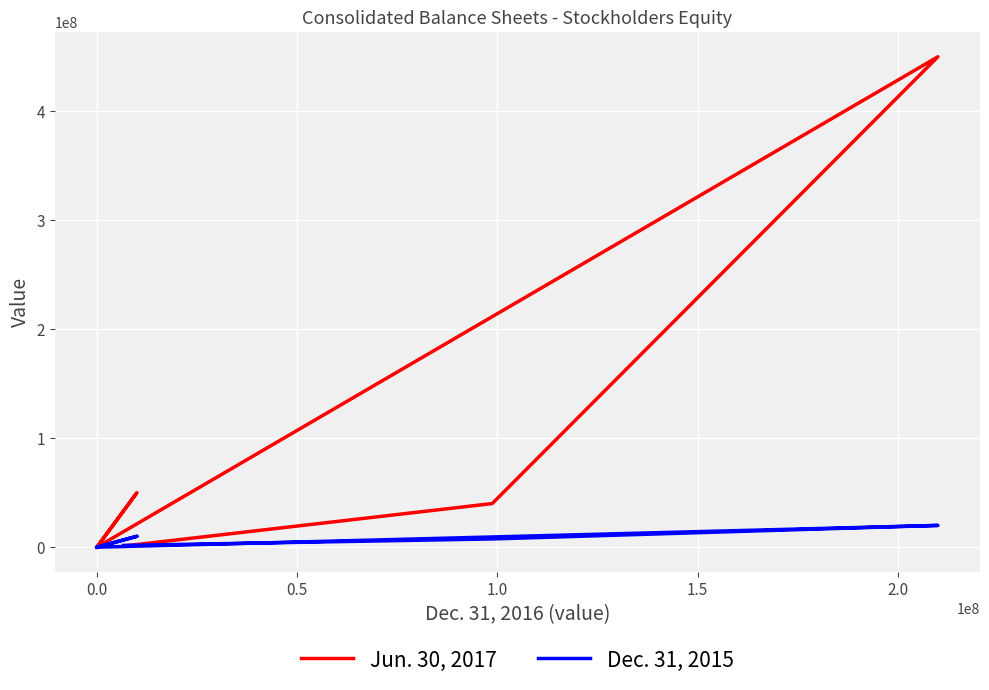

Which has a higher value, −0.5 or 2.5?

2.5